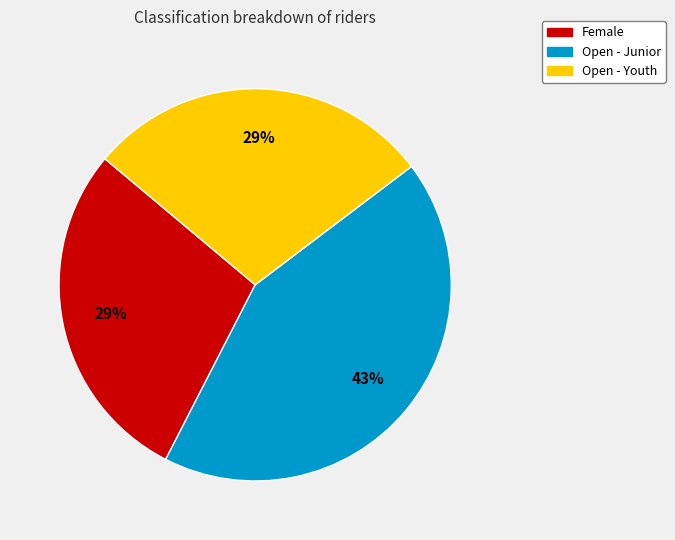

Which category has the biggest portion of the pie?

Open - Junior